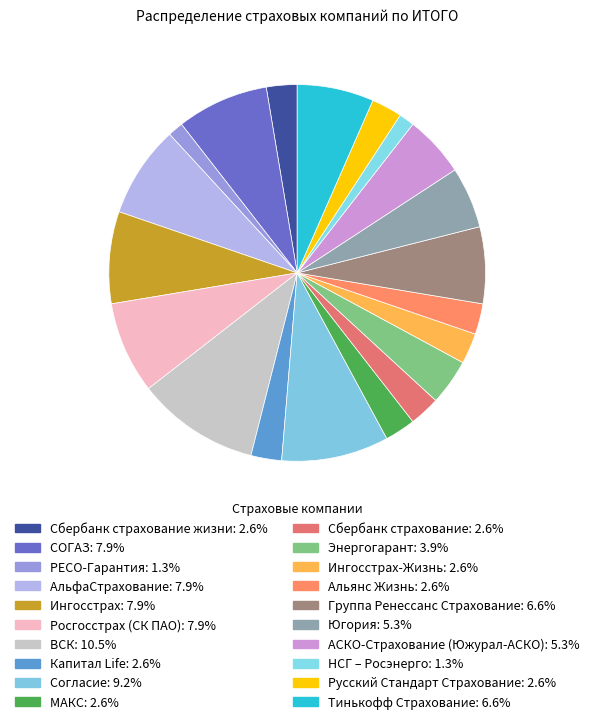

Which slice is the largest?

ВСК